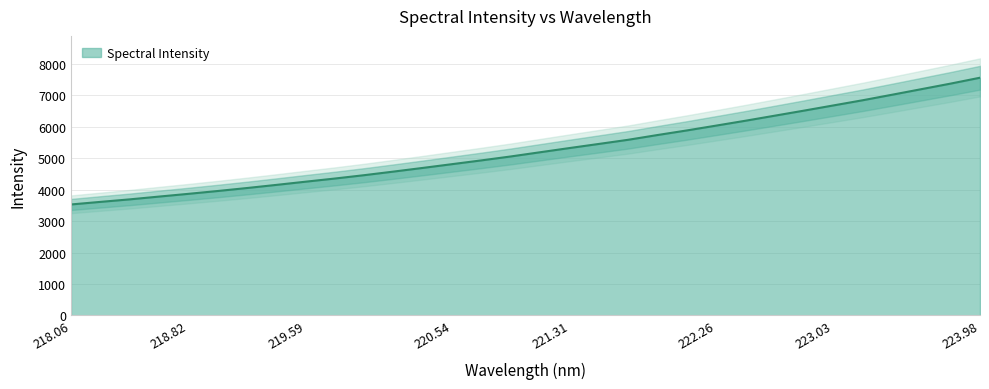

The Spectral Intensity series shows 4739.3 at 223.98. True or false?

False